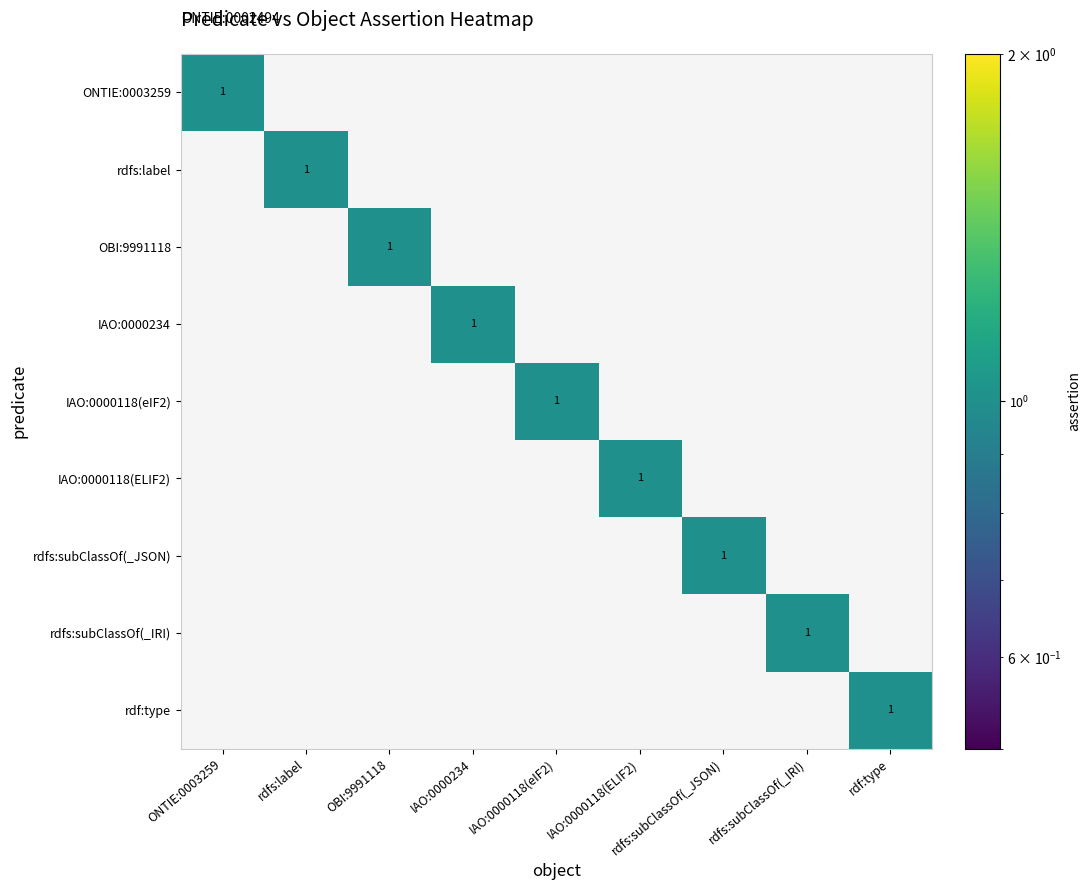

True or false: rdfs:label has a value of 2 at rdfs:label.

False